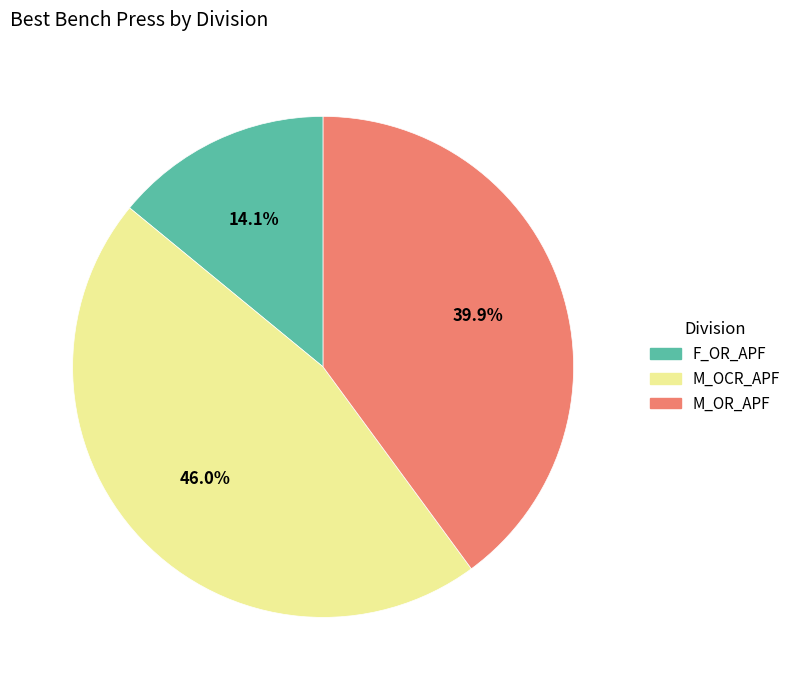

To the nearest percent, what is the difference between the largest and smallest slice percentages?

32%